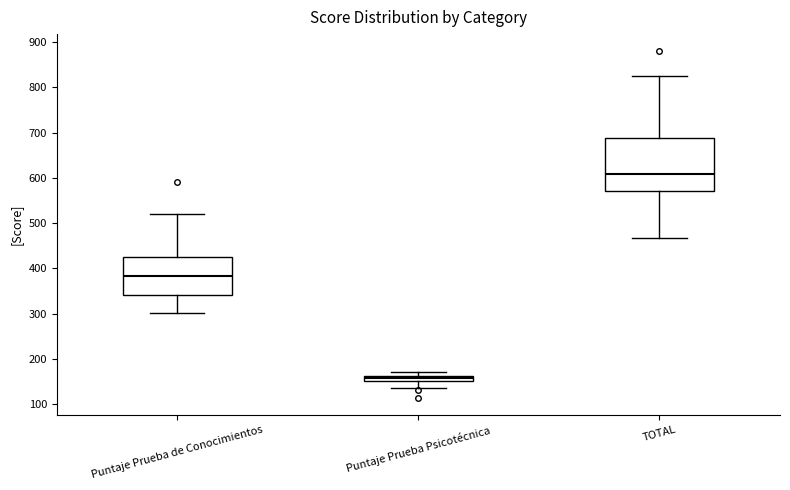

Which box is the tallest, from its lower edge to its upper edge?

TOTAL